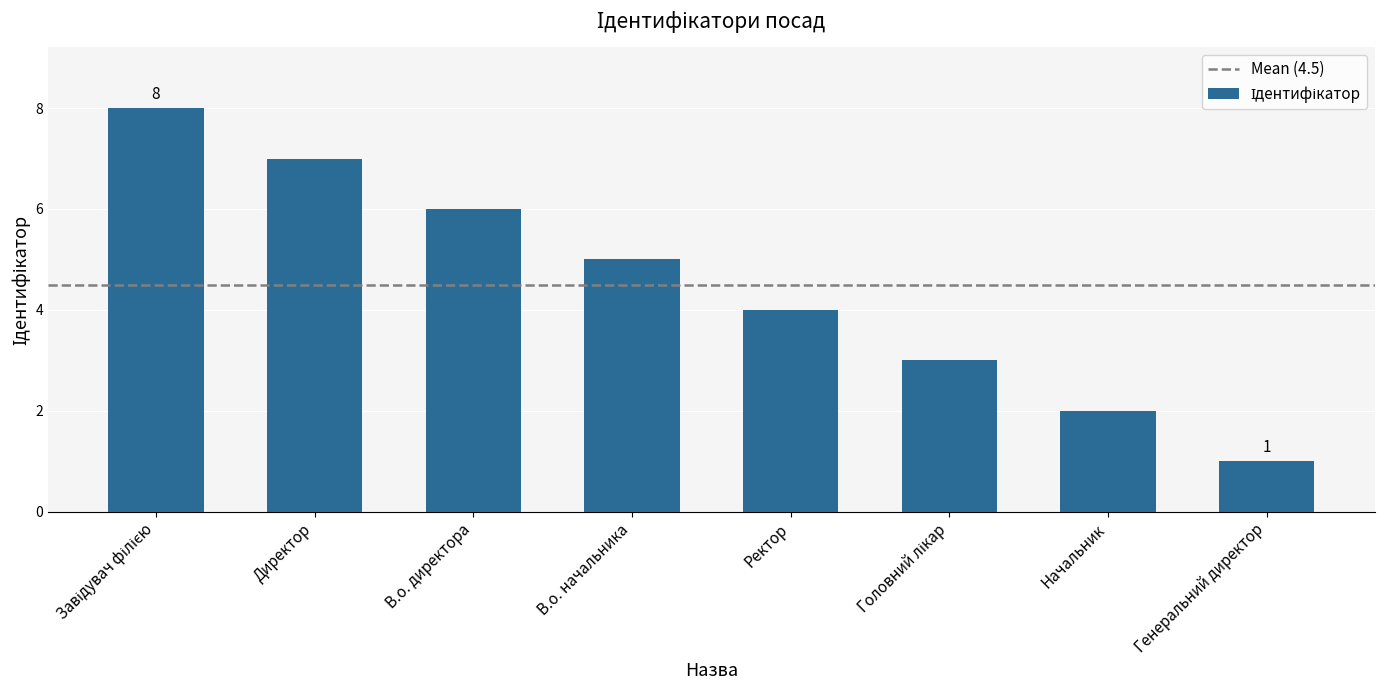

Count the values in the range 3 to 7.

5